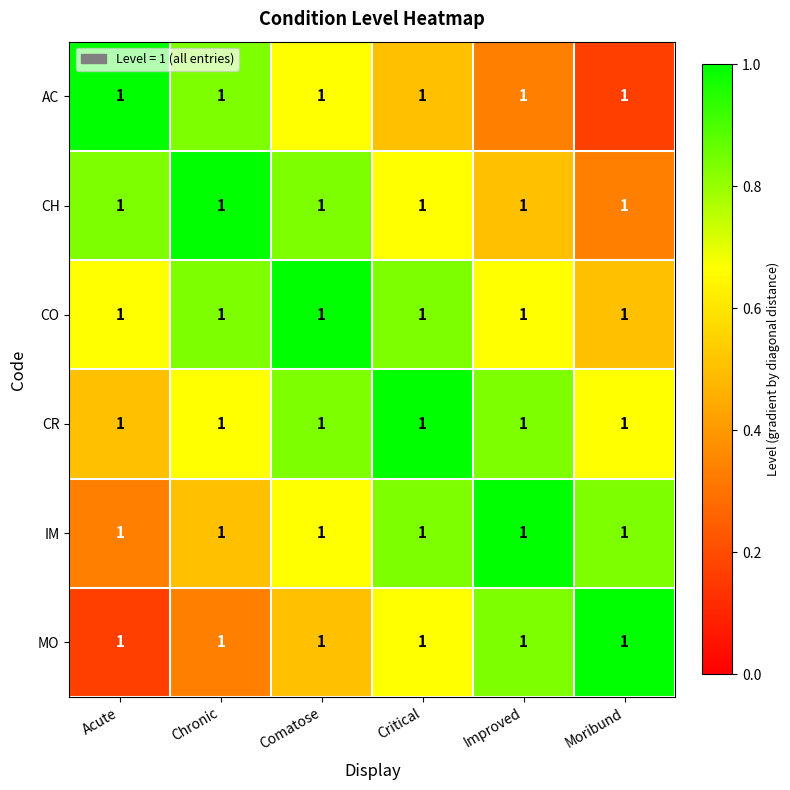

At which label is IM closest to 0?

Acute